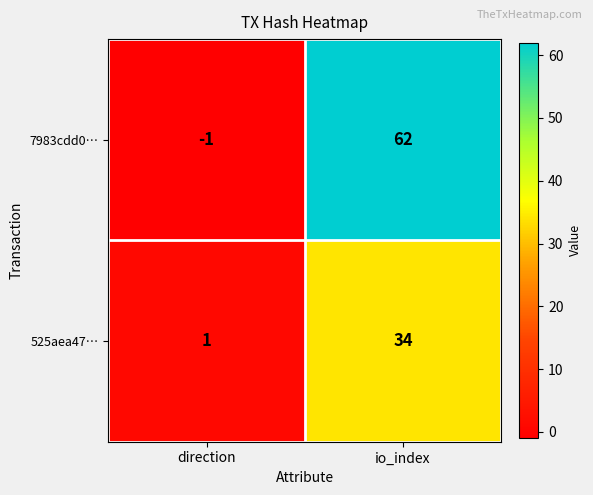

Is it true that 525aea47… equals 1 at direction?

True